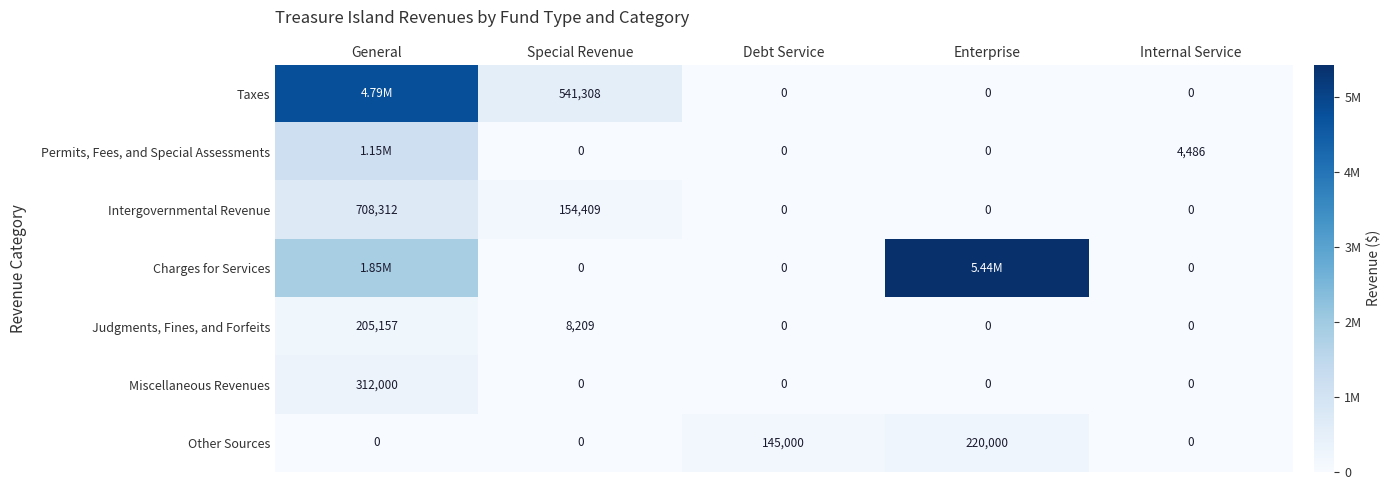

Which series changed the most between Special Revenue and Debt Service?

Taxes